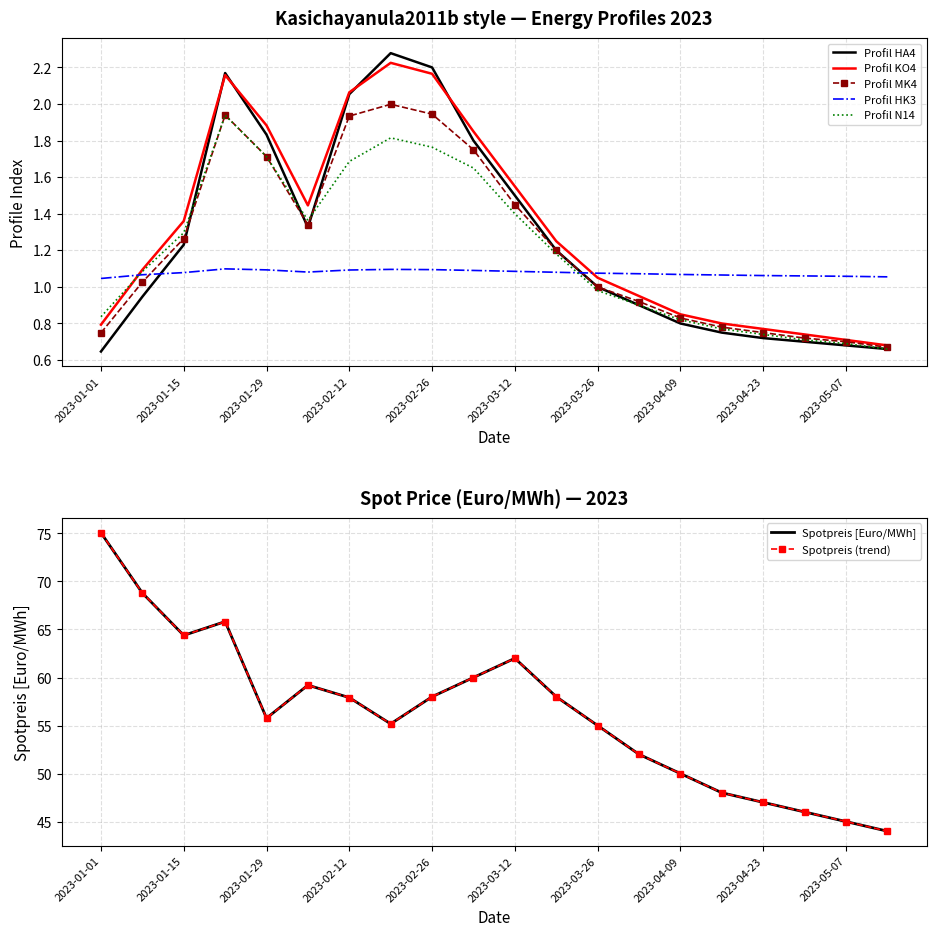

List the series in order of their peak value, highest first.

Spotpreis [Euro/MWh], Profil HA4, Profil KO4, Profil MK4, Profil N14, Profil HK3